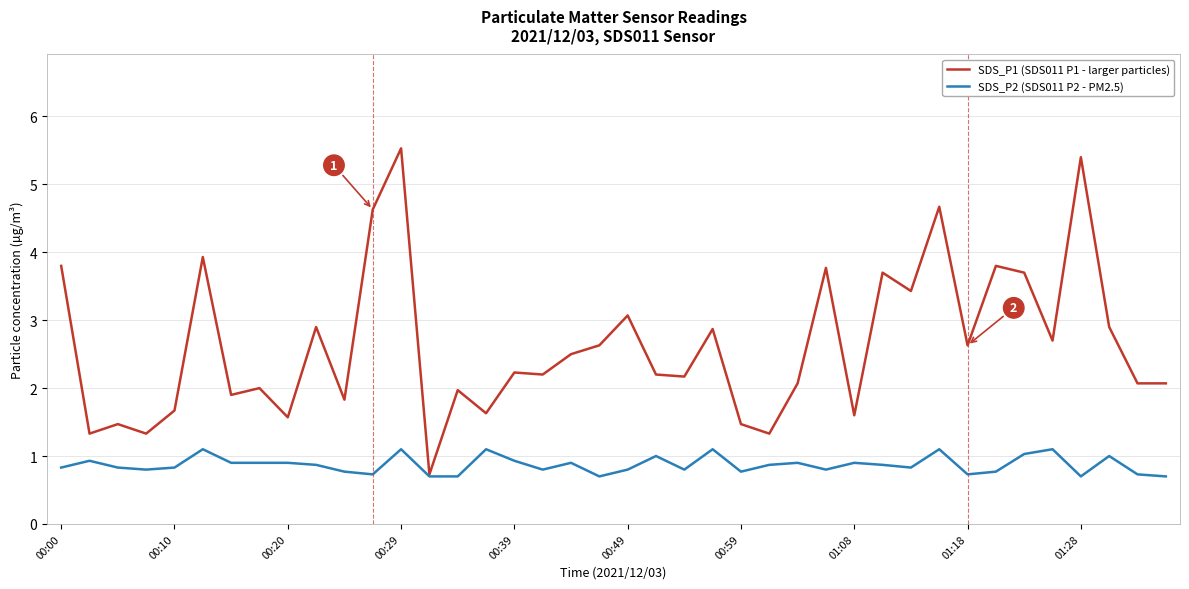

What is the smallest value displayed?

0.7